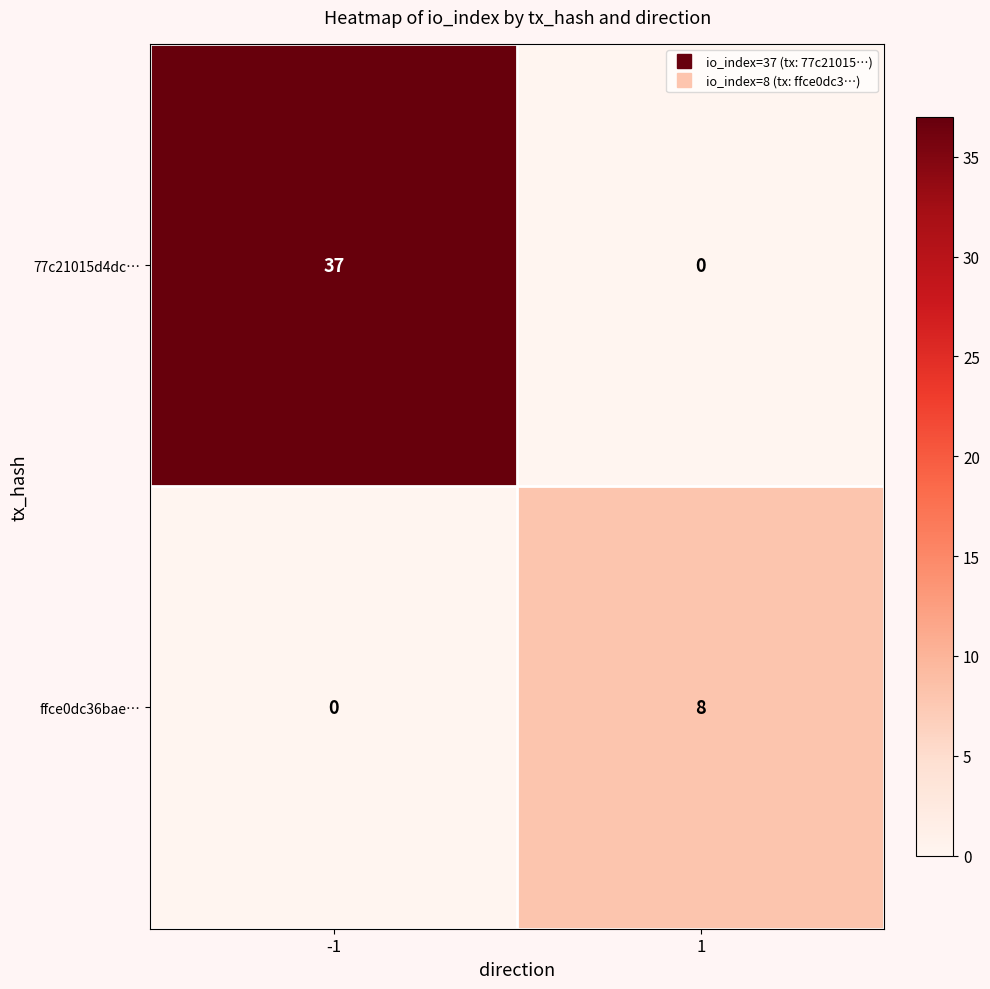

At 1, list the series in order from smallest to largest.

77c21015d4dc…, ffce0dc36bae…